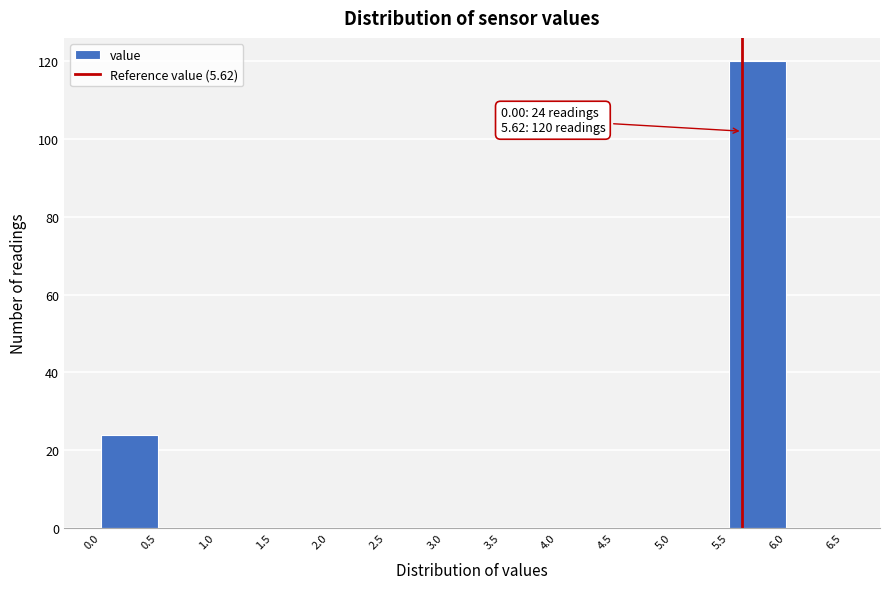

Over which range of the x-axis is the bar tallest?

5.5 to 6.0